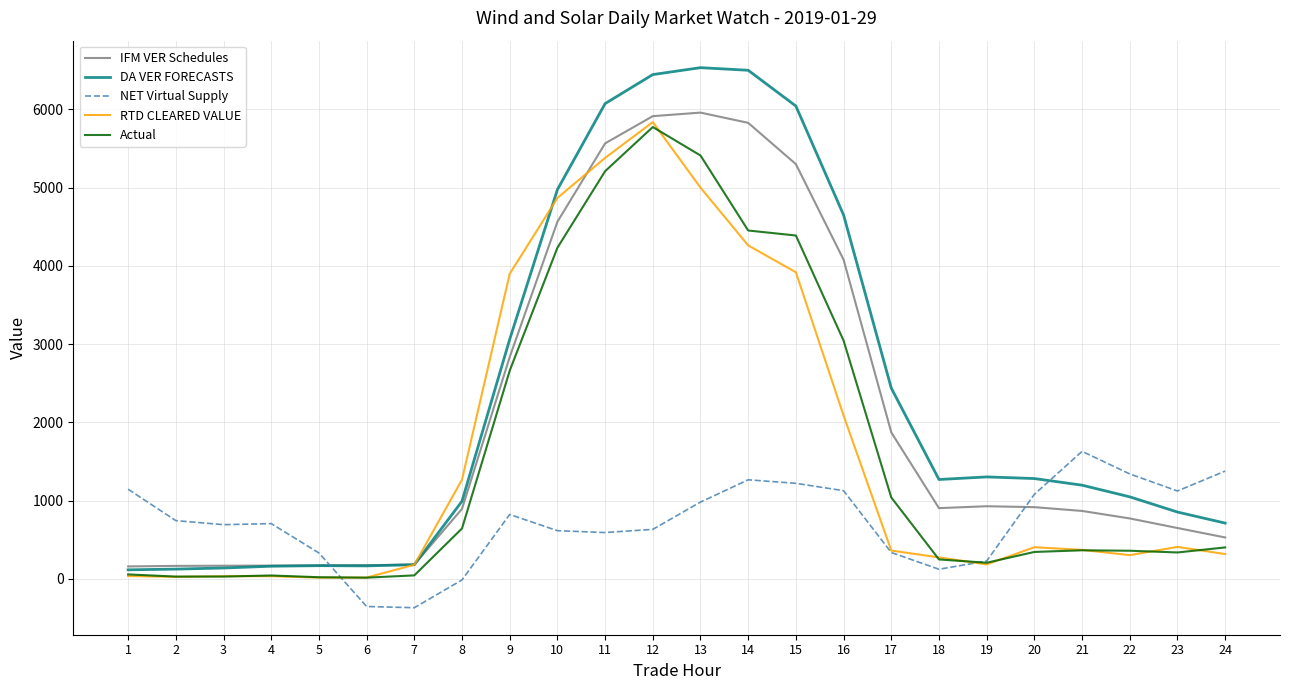

Count the number of categories in the chart.

24